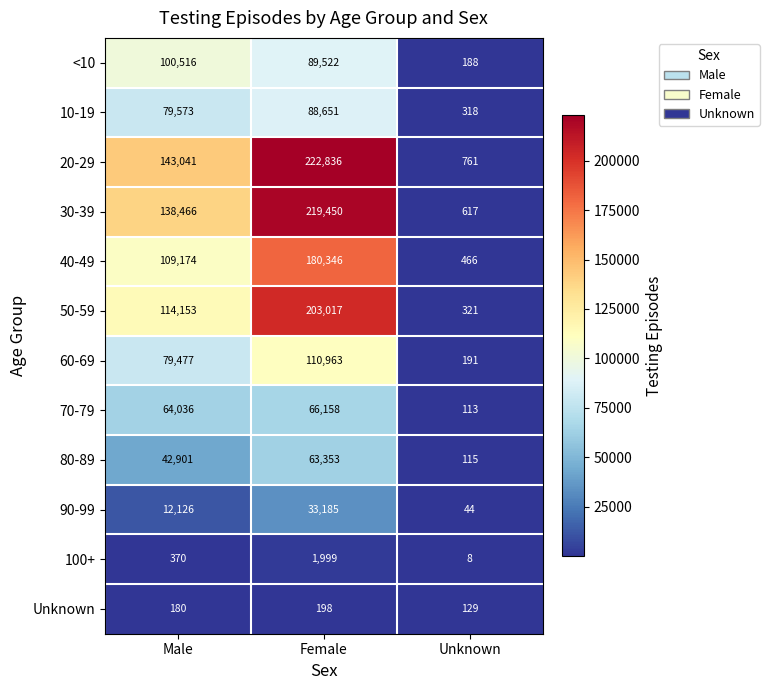

What is the smallest value displayed?

8